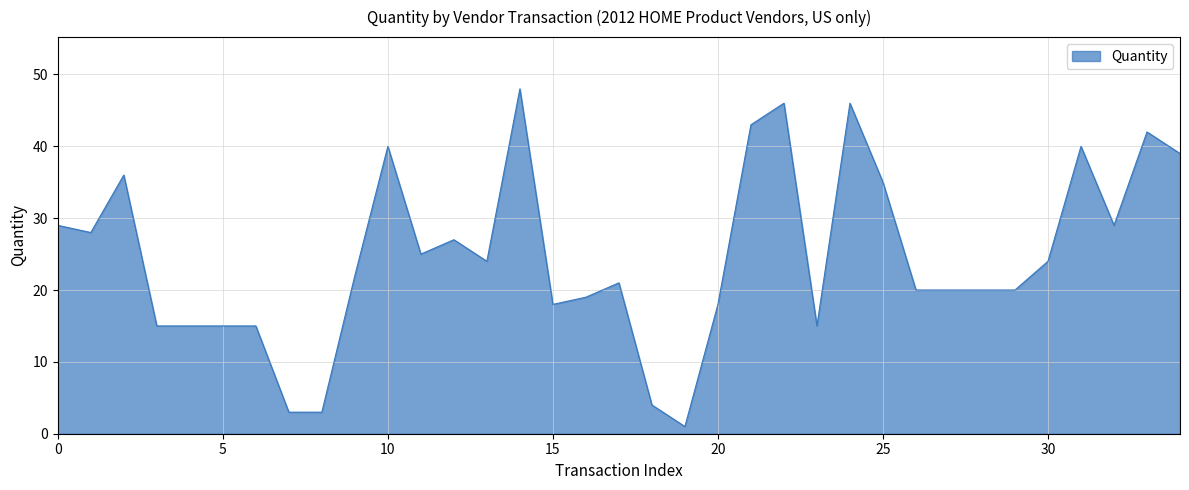

What is the average value?

25